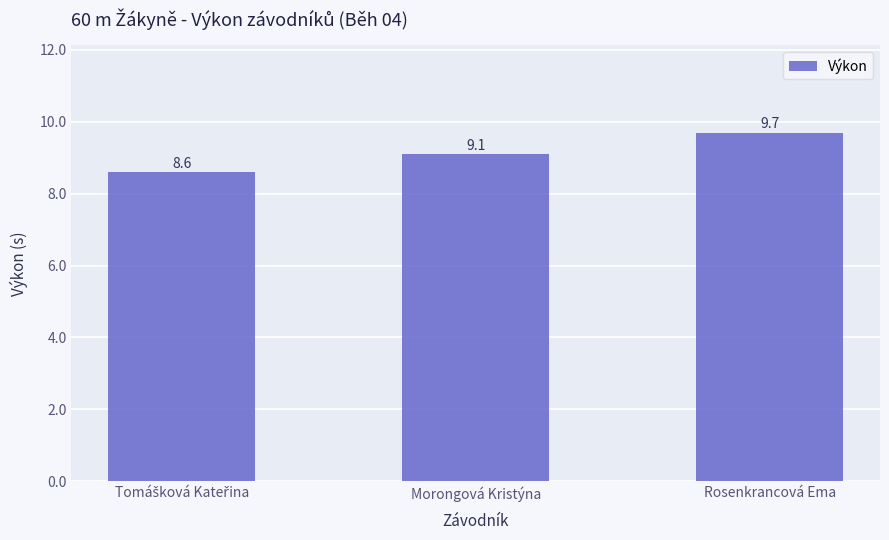

Approximately how many times larger is the value at Rosenkrancová Ema compared to Morongová Kristýna?

1.1